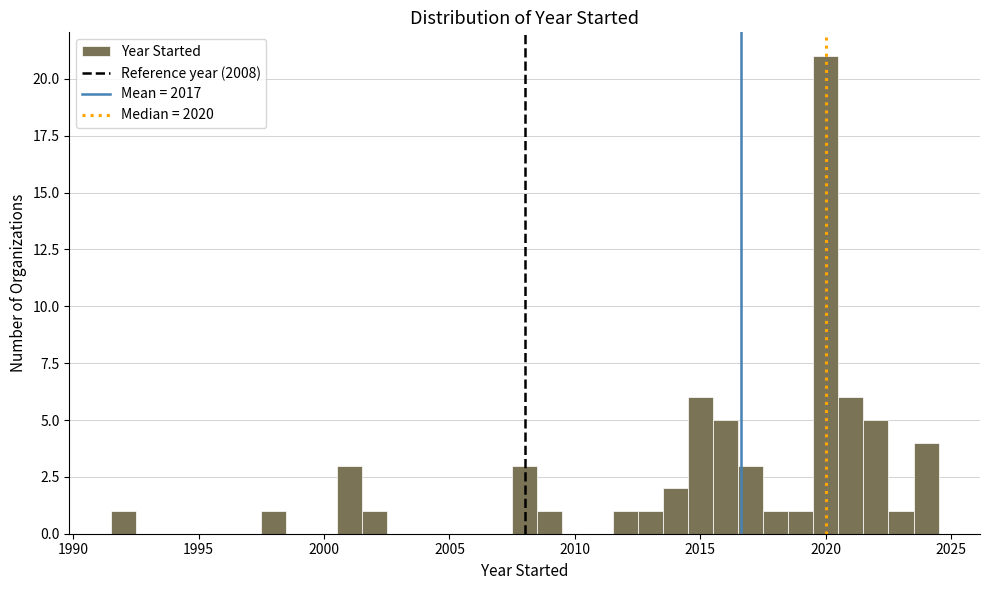

Read against the x-axis, roughly where is the centre of the tallest bar?

2020.0